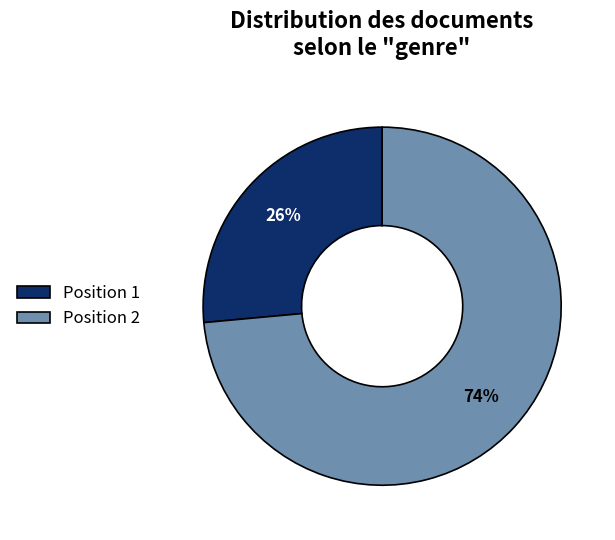

Does any single category account for the majority?

Yes